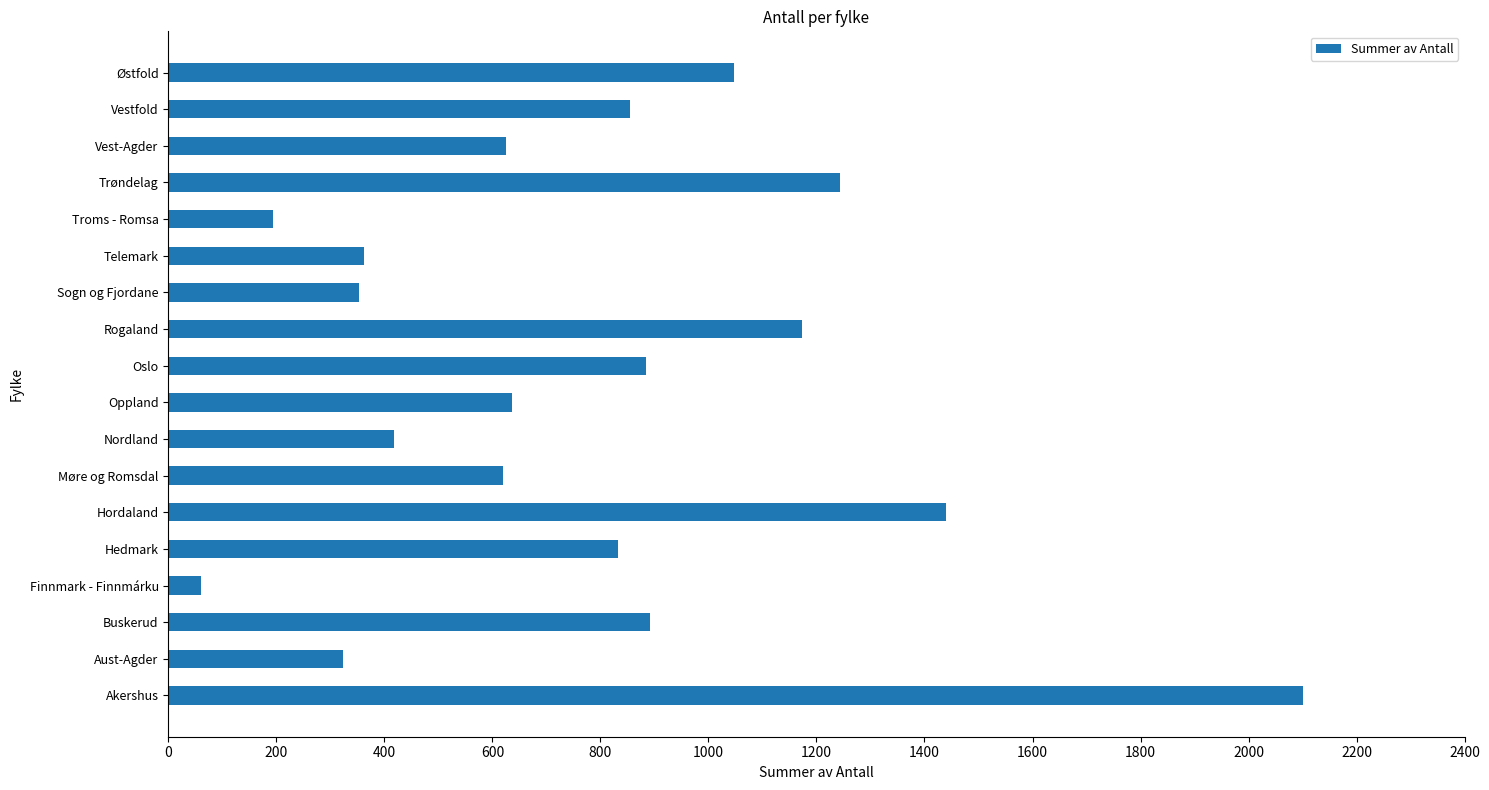

At which category does the chart reach its peak across all series?

Akershus